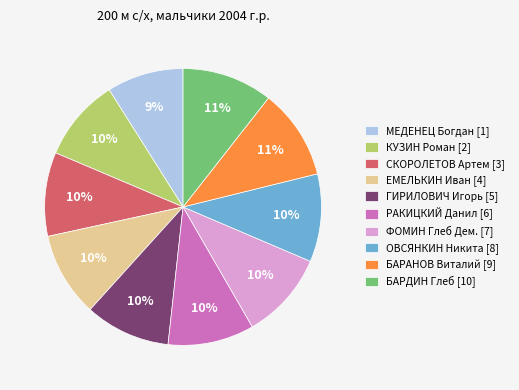

Which category has the smallest portion of the pie?

МЕДЕНЕЦ Богдан